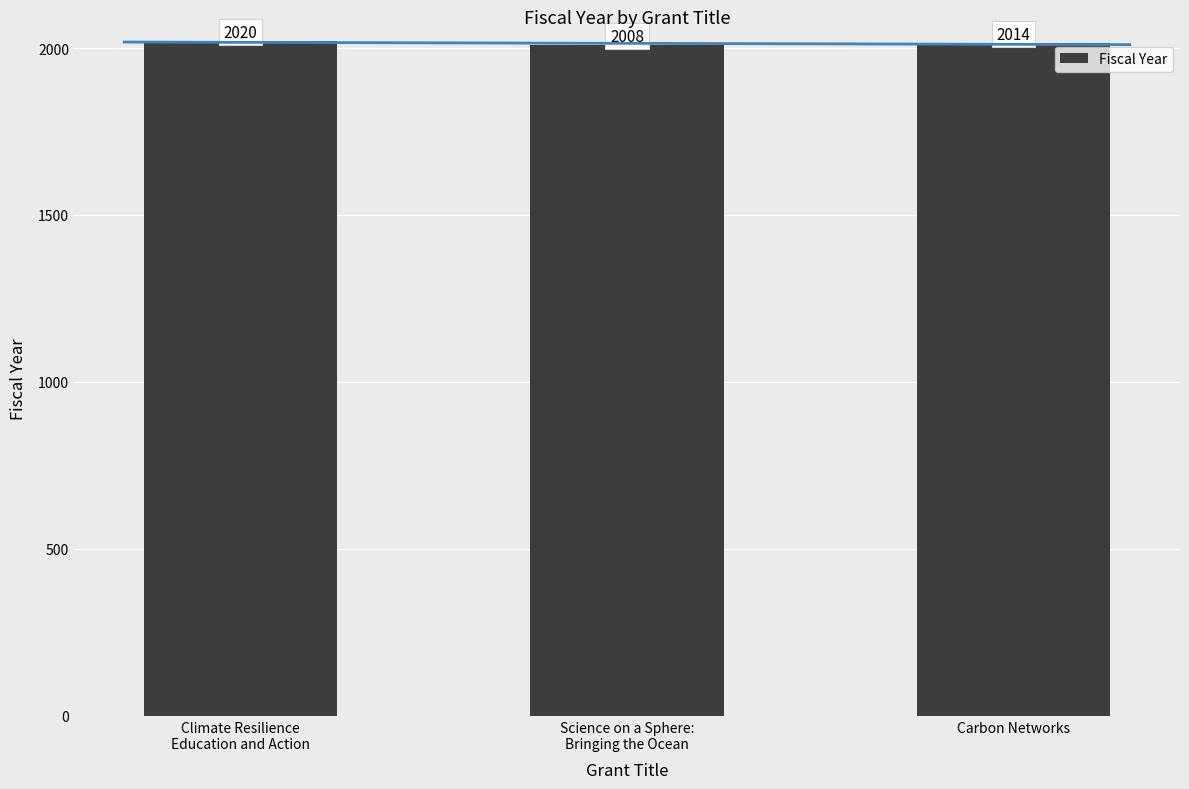

Which category has the highest value across all series?

Climate Resilience
Education and Action